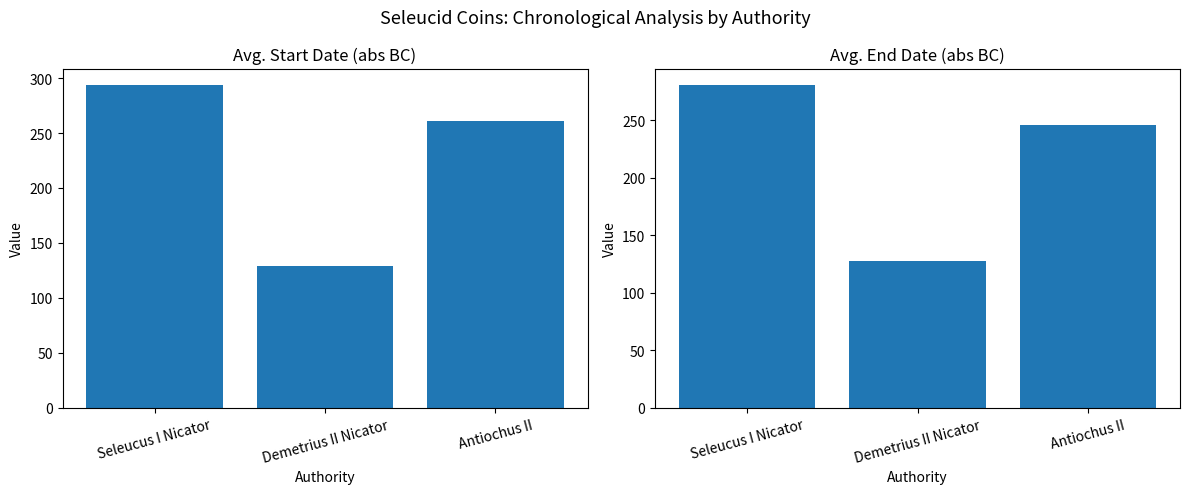

How many Datum van (abs) values are between 129 and 294?

3